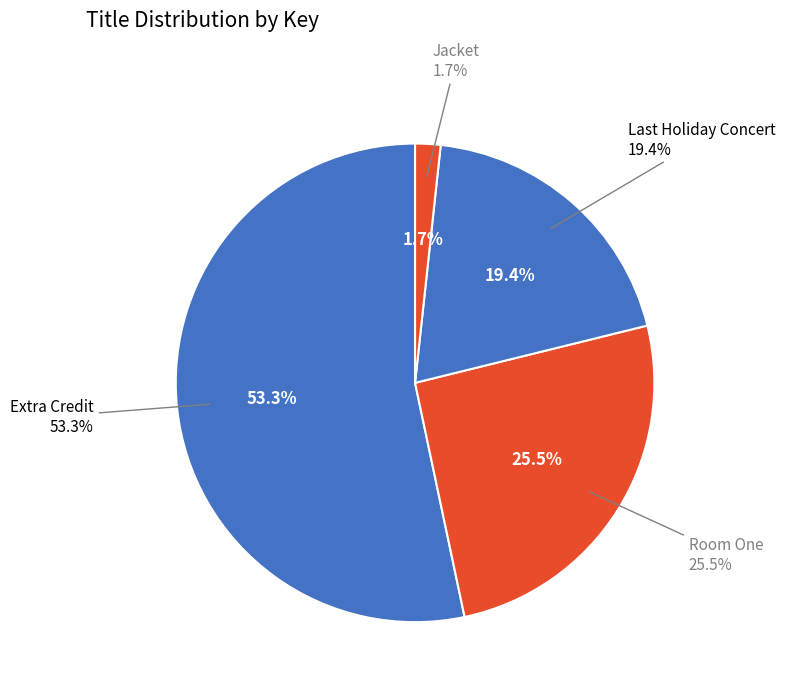

What portion of the pie excludes Extra Credit?

46.7%